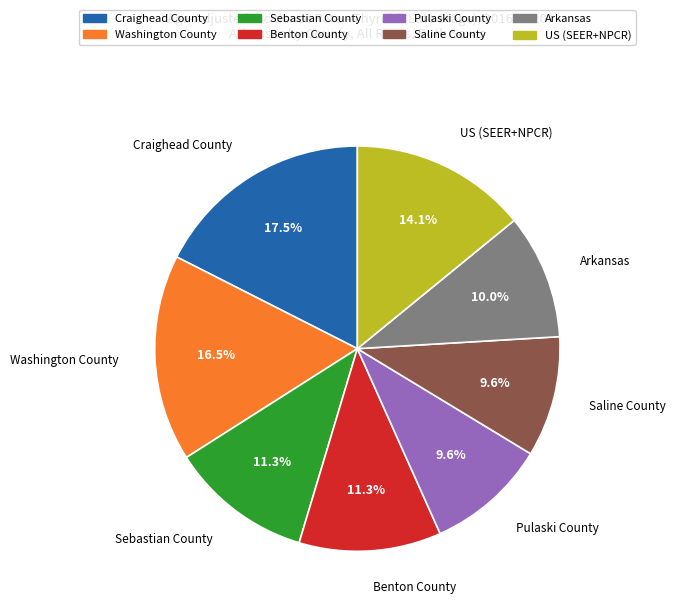

Does any single category account for the majority?

No